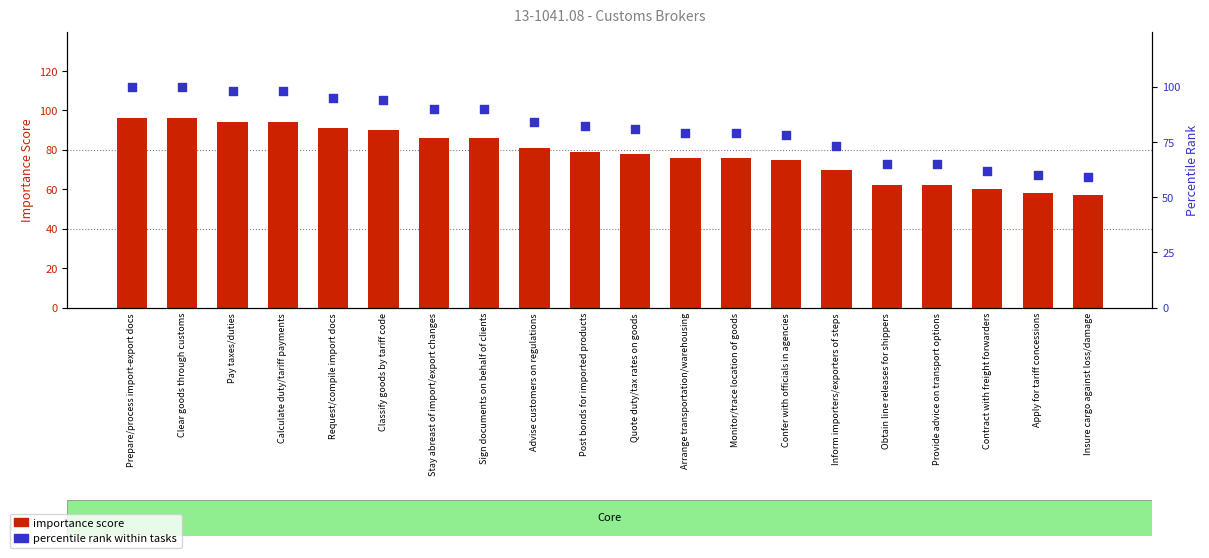

Which series contains the lowest Y value?

importance score